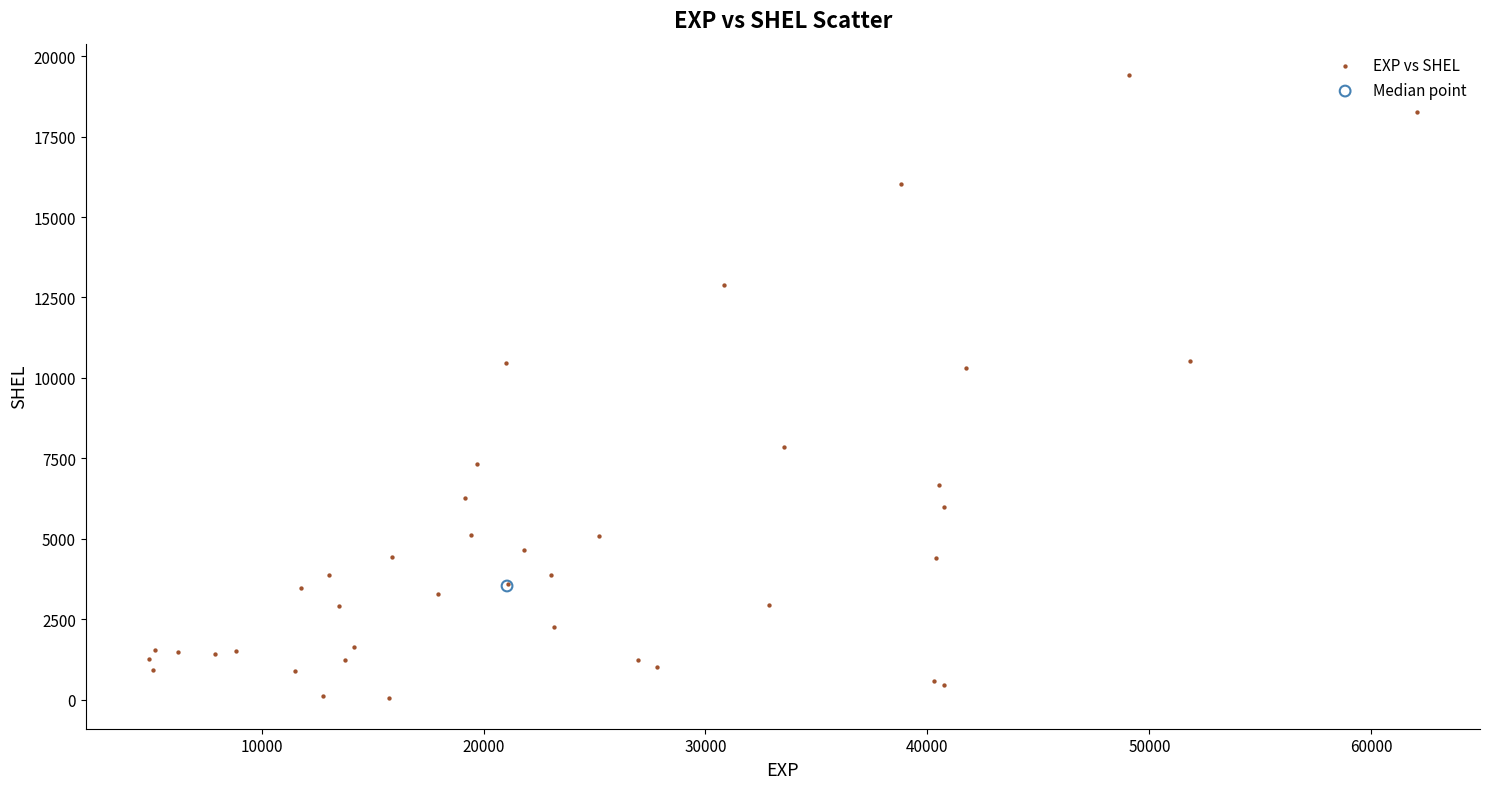

What are all the series names shown in the legend?

EXP vs SHEL, Median point